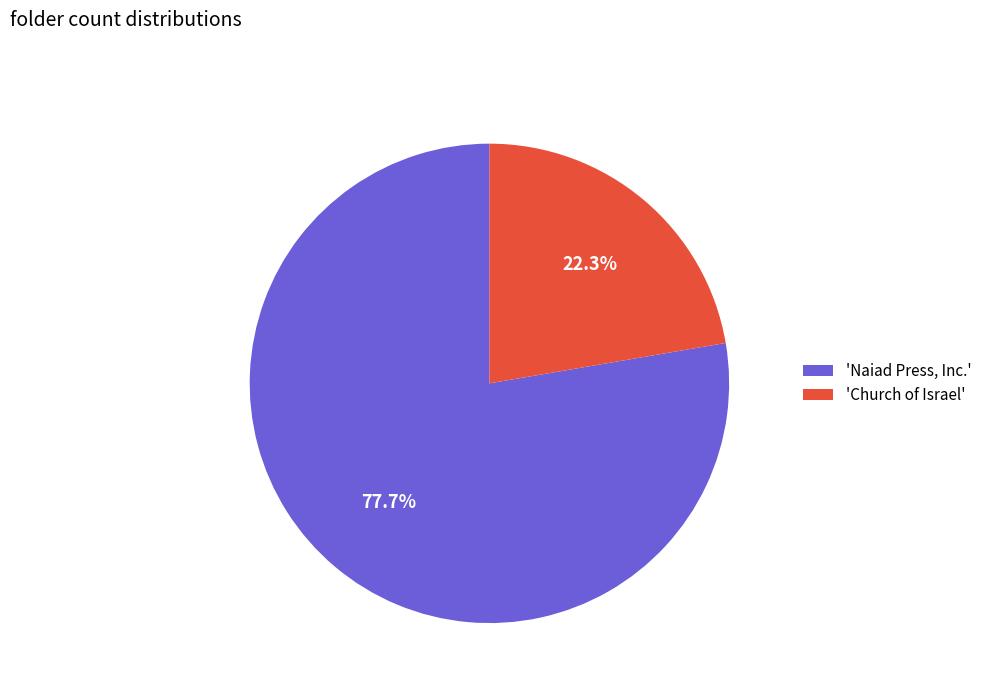

Count the number of slices in the pie.

2